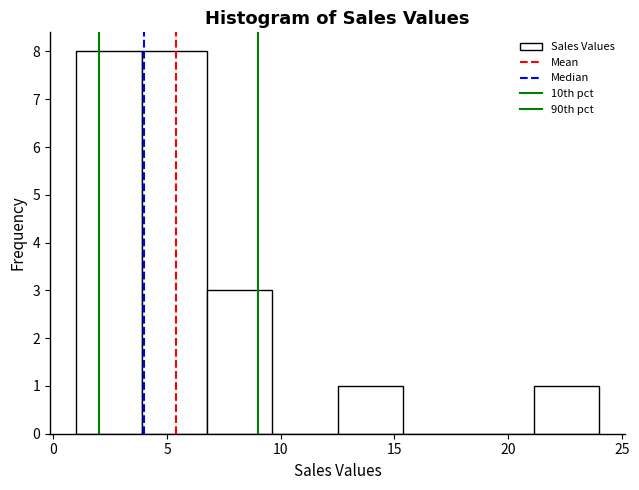

What is the height of the bar covering 7.0 to 9.5 on the x-axis? Neither the bar edges nor the heights are printed on the chart, so give them approximately, as read against the axes.

3